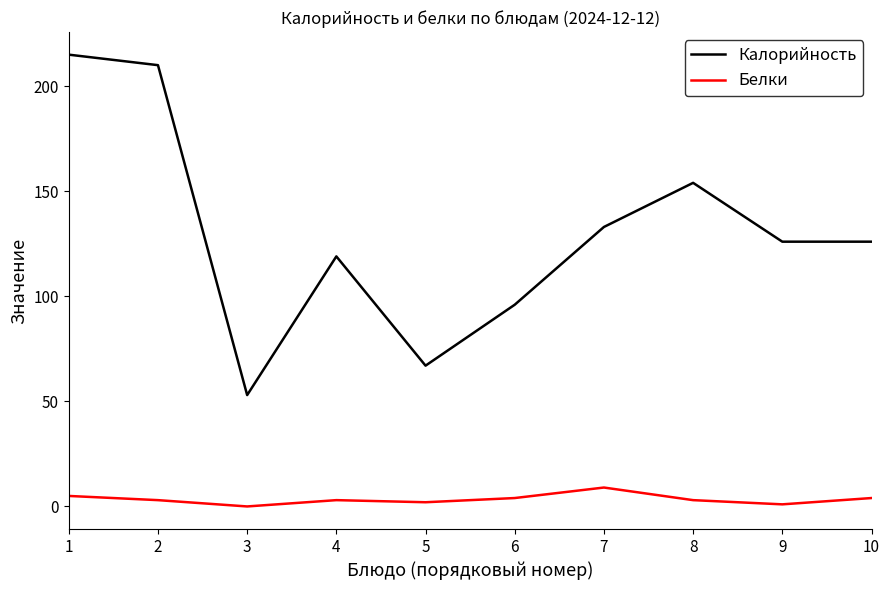

What is the maximum value for Калорийность?

215